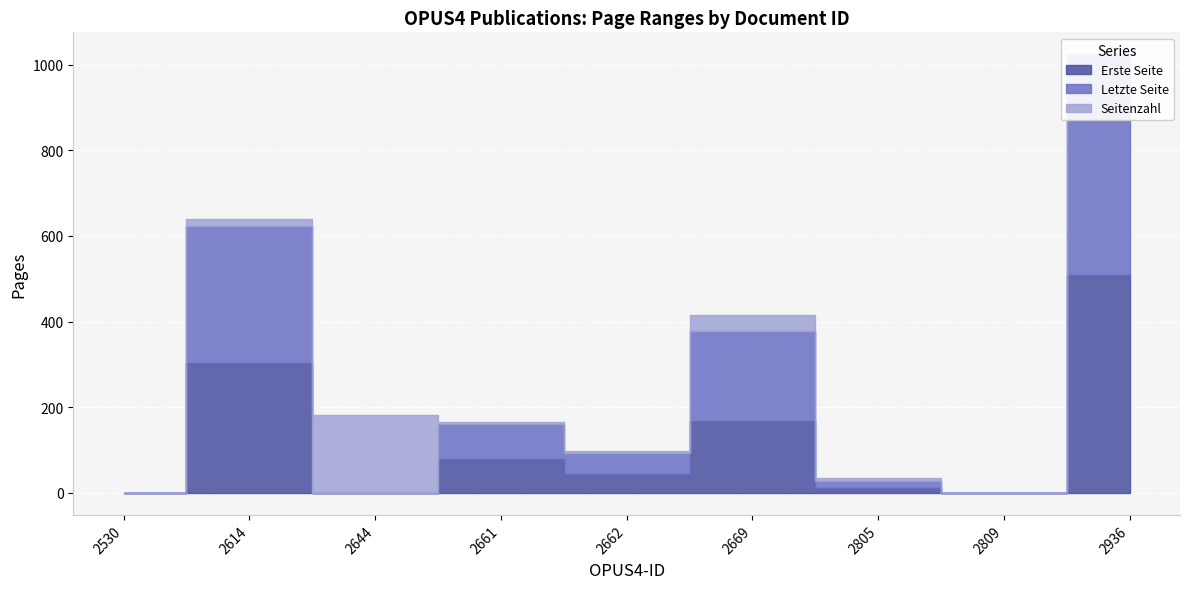

Which series has the widest spread of values?

Letzte Seite